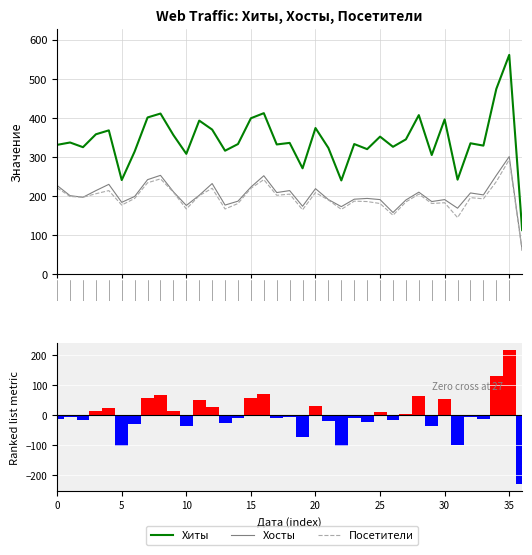

Which series has the largest total across all categories?

Хиты